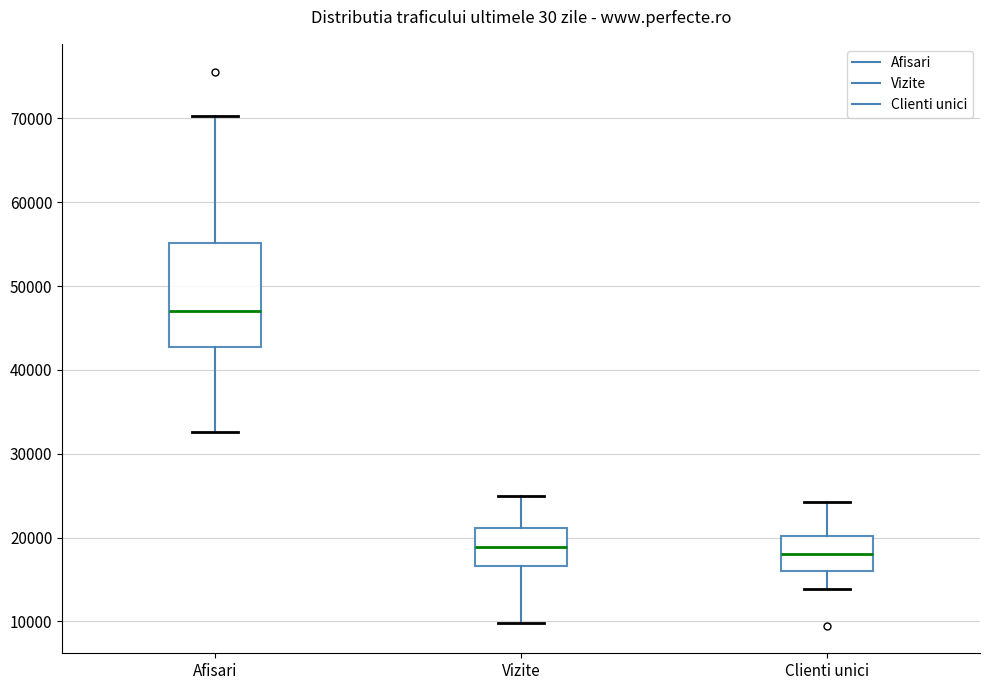

Where does the lower whisker of the box for Clienti unici end on the y-axis? The values are not printed on the chart, so give them approximately, as read against the axis.

14000